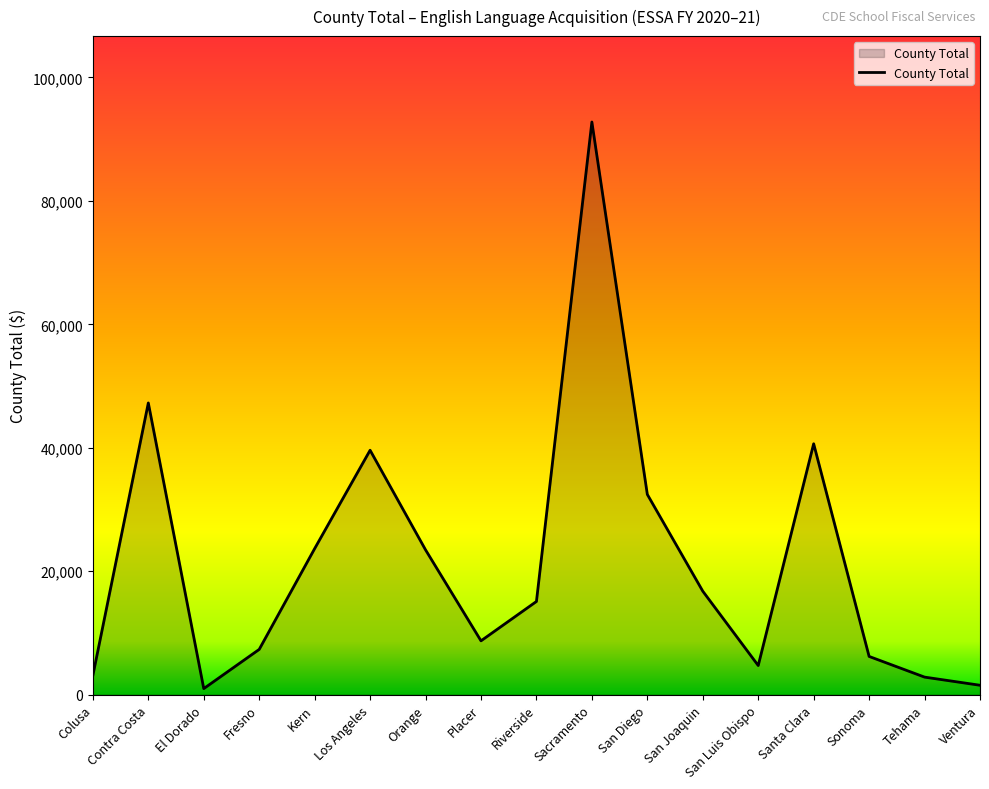

What is the average value?

21590